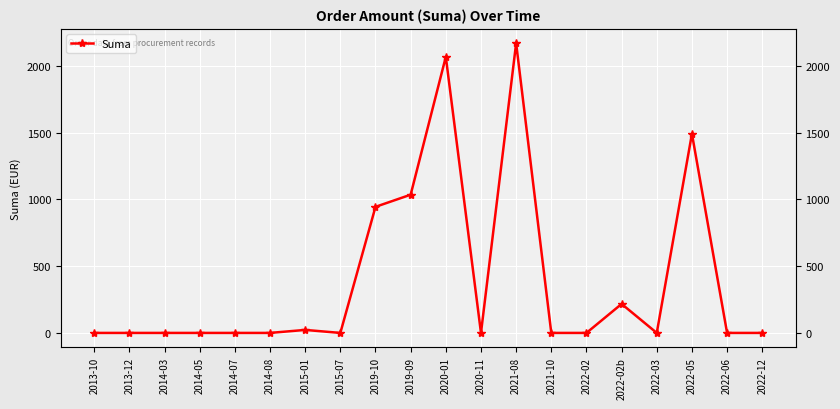

Where is the data nearest to the value 1084?

2019-09